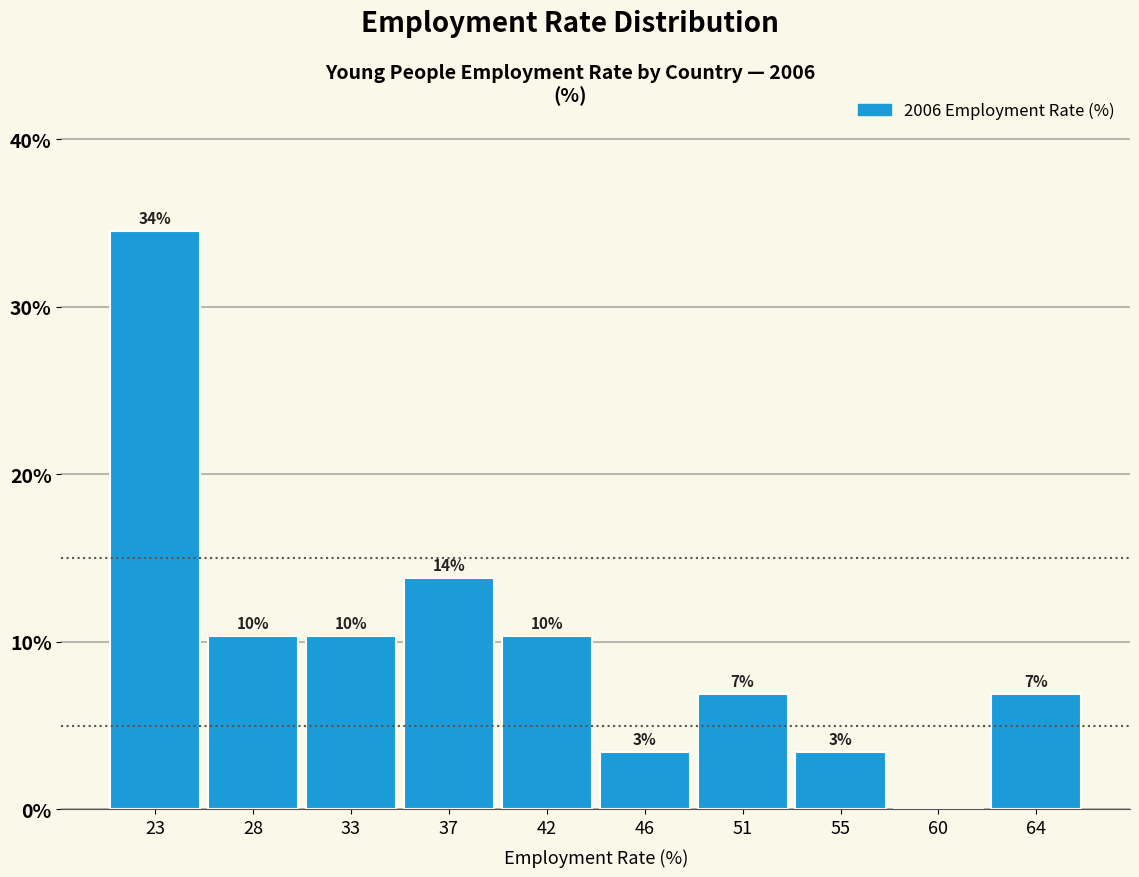

Are the bars horizontal?

No